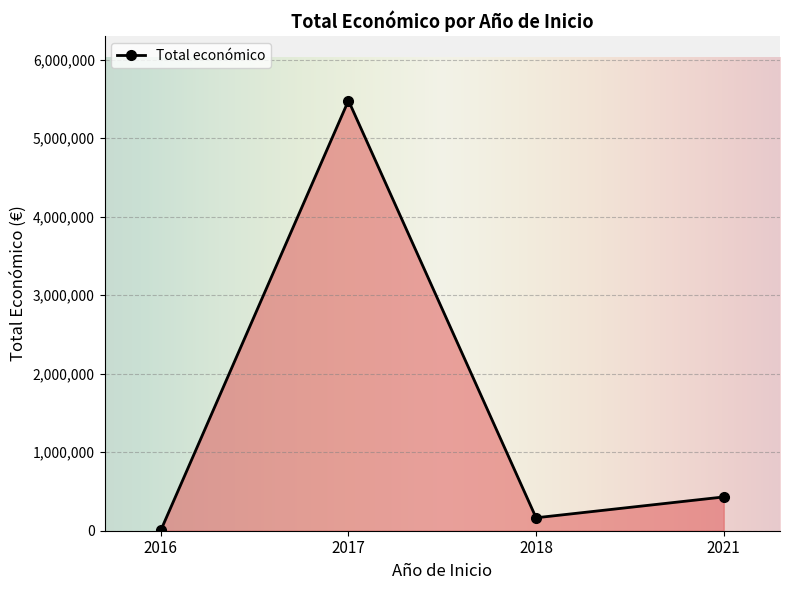

List the labels in order of value, smallest first.

2016, 2018, 2021, 2017